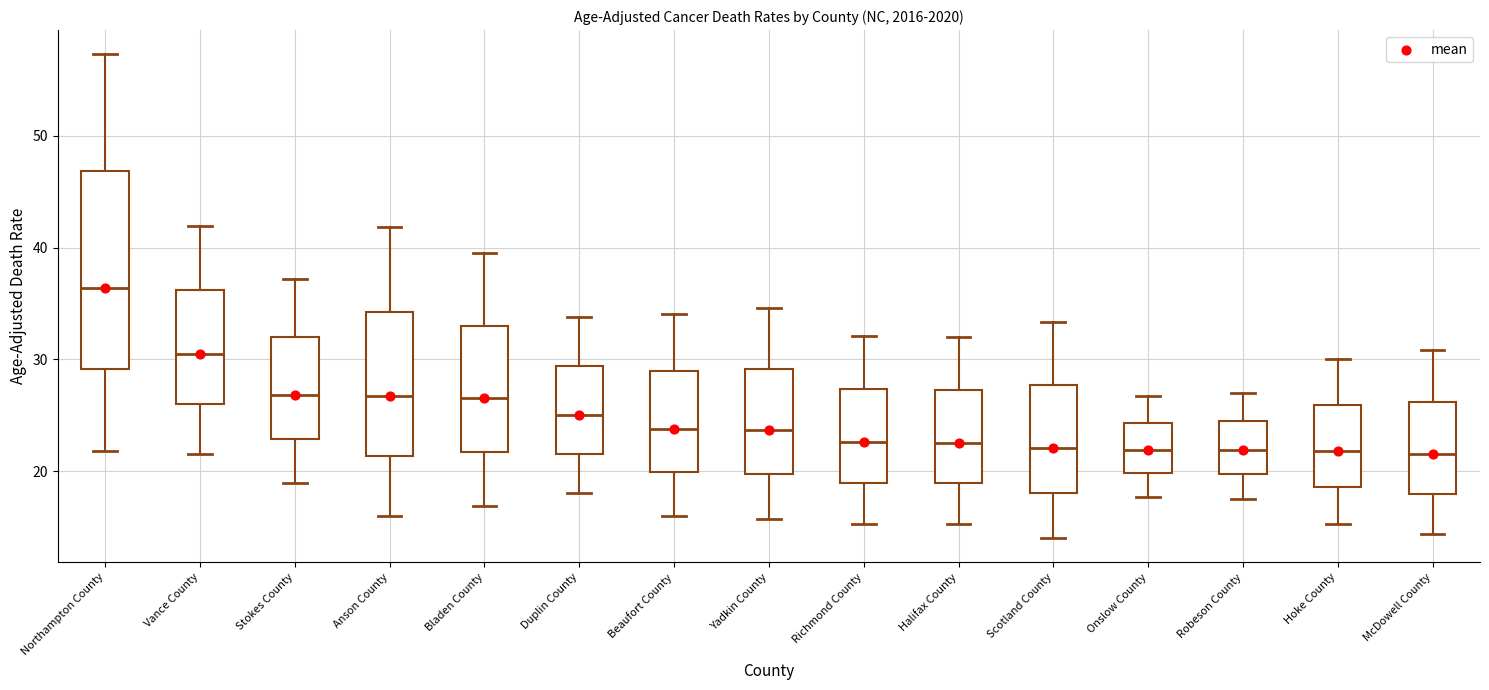

Reading left to right, transcribe this box plot: for each box, give where its median line is, the range the box spans, and where its two whiskers end, as read against the y-axis. The values are not printed on the chart, so give them approximately, as read against the axis.

Northampton County: median 36, box 29 to 47, whiskers 22 to 57
Vance County: median 31, box 26 to 36, whiskers 22 to 42
Stokes County: median 27, box 23 to 32, whiskers 19 to 37
Anson County: median 27, box 21 to 34, whiskers 16 to 42
Bladen County: median 27, box 22 to 33, whiskers 17 to 40
Duplin County: median 25, box 22 to 29, whiskers 18 to 34
Beaufort County: median 24, box 20 to 29, whiskers 16 to 34
Yadkin County: median 24, box 20 to 29, whiskers 16 to 35
Richmond County: median 23, box 19 to 27, whiskers 15 to 32
Halifax County: median 23, box 19 to 27, whiskers 15 to 32
Scotland County: median 22, box 18 to 28, whiskers 14 to 33
Onslow County: median 22, box 20 to 24, whiskers 18 to 27
Robeson County: median 22, box 20 to 24, whiskers 18 to 27
Hoke County: median 22, box 19 to 26, whiskers 15 to 30
McDowell County: median 22, box 18 to 26, whiskers 14 to 31